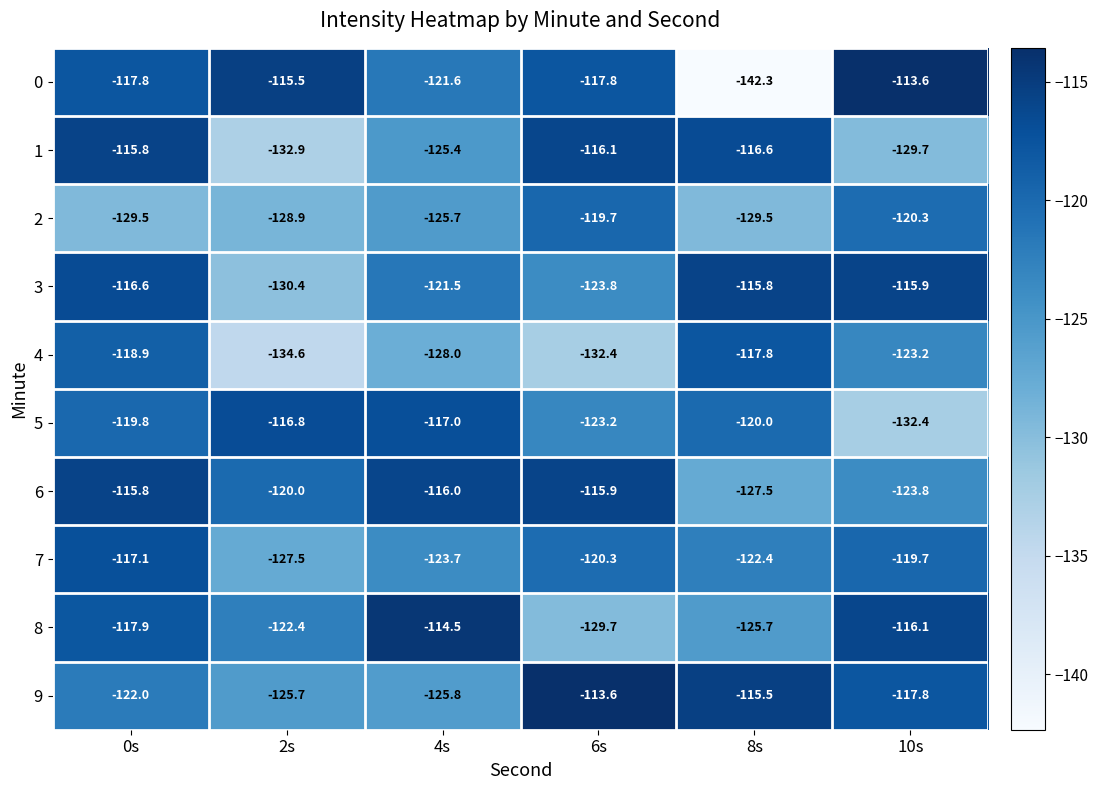

True or false: 3 has a value of -26.4 at 6s.

False